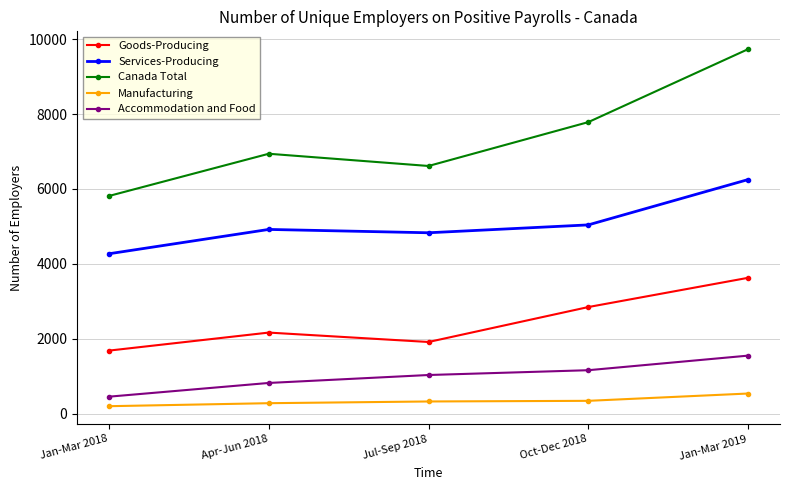

The value of Goods-Producing at Oct-Dec 2018 is 2850. True or false?

True